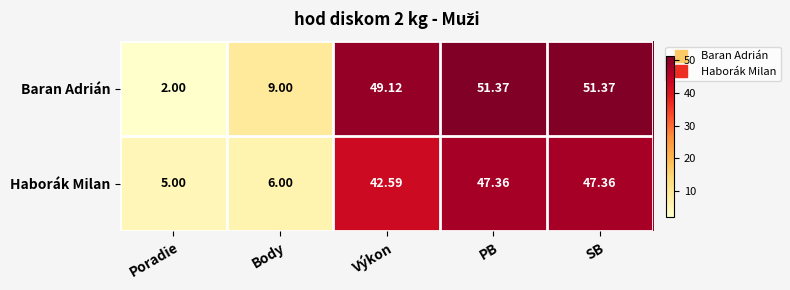

At which label does Haborák Milan first exceed 42?

Výkon